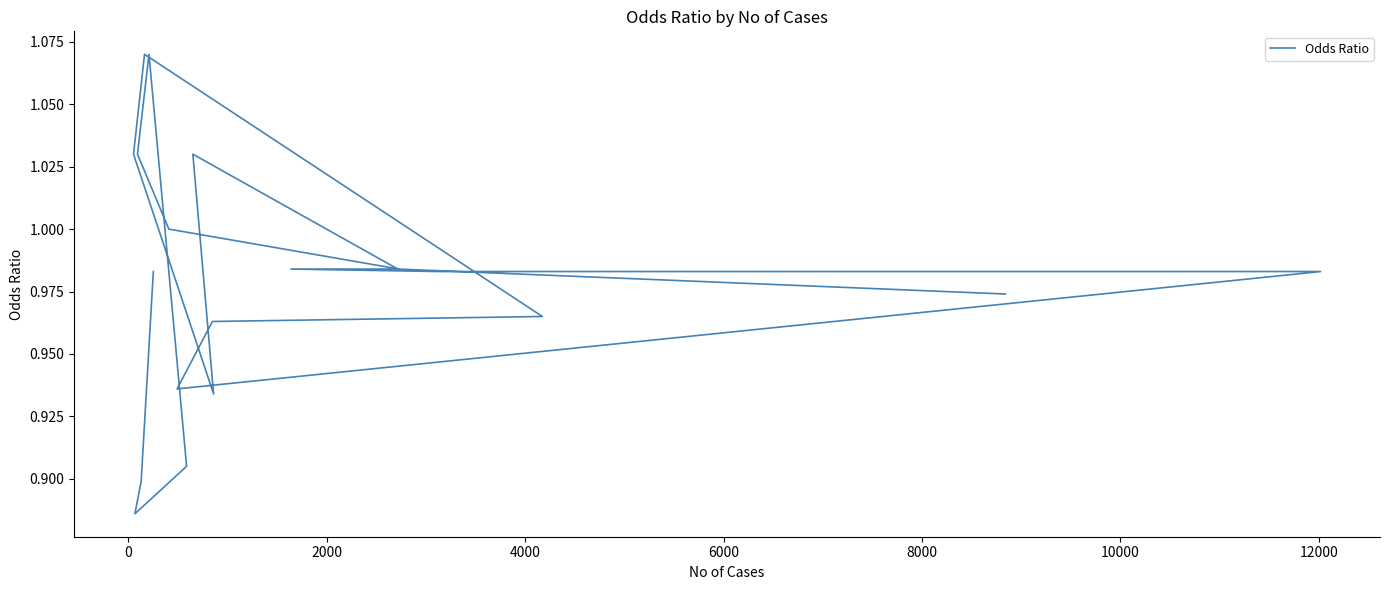

How many interior local peaks (higher than both neighbors) does the data have?

3